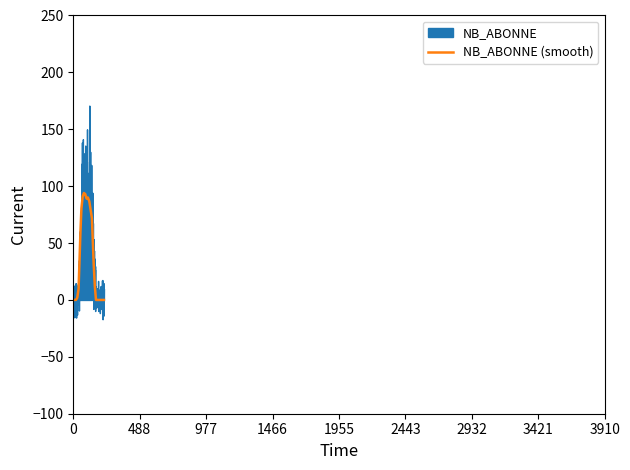

How many categories are shown in the chart?

24